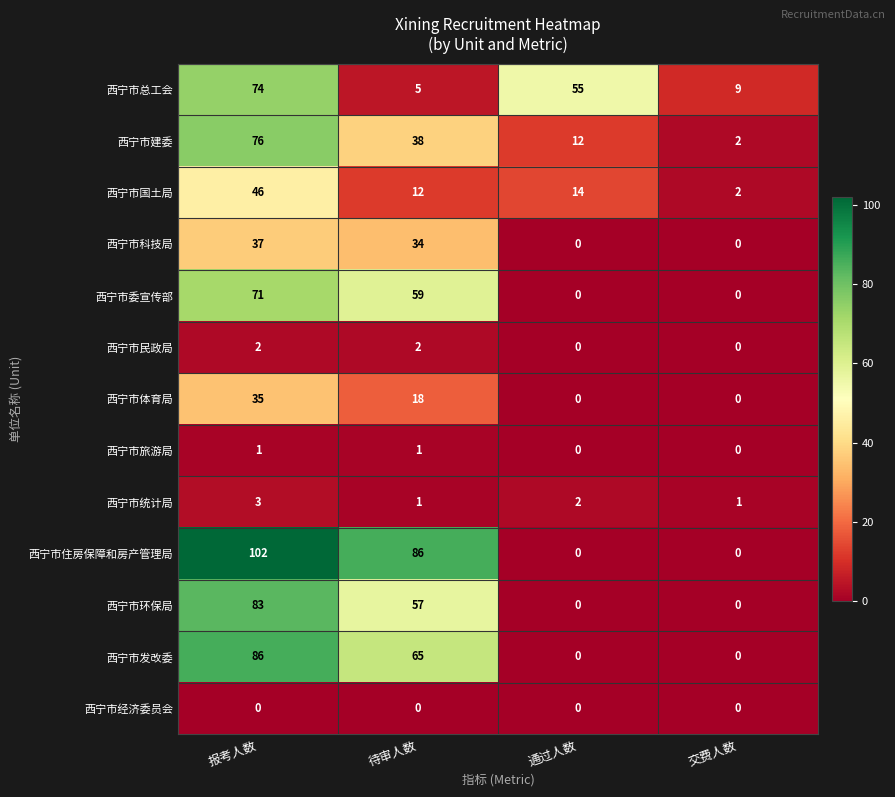

At which category is the sum across all series the highest?

报考人数